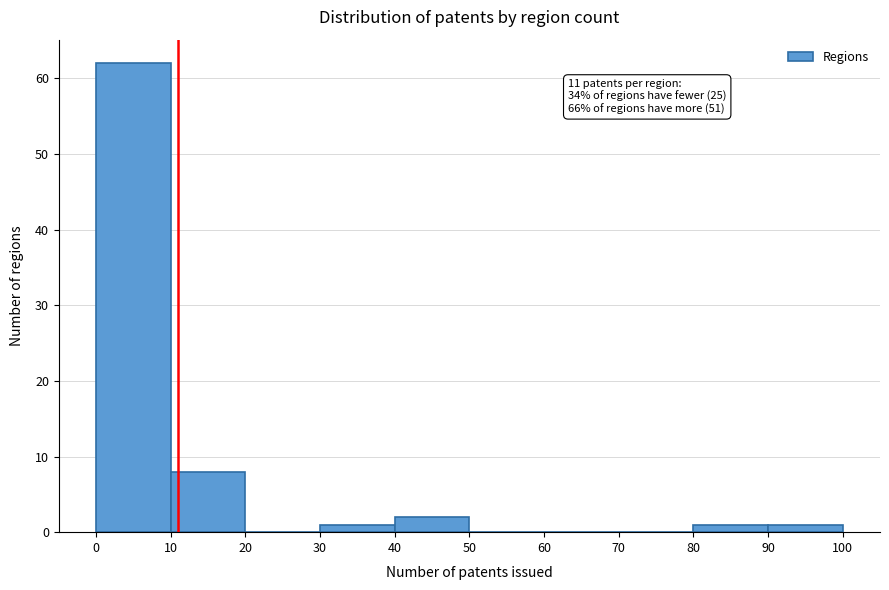

Which range on the x-axis has the tallest bar?

0 to 10